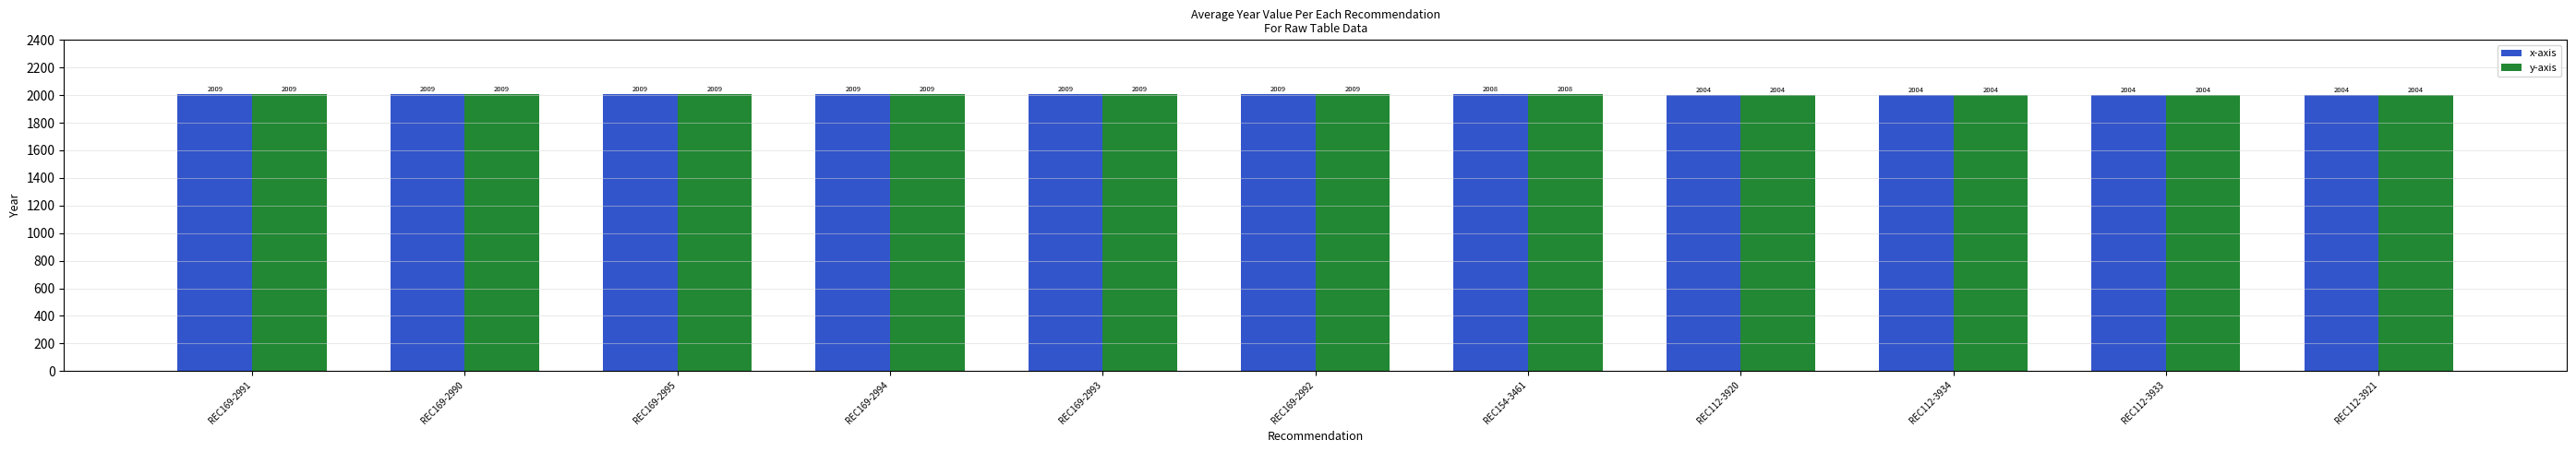

What is the total value across all series at REC112-3934?

4008